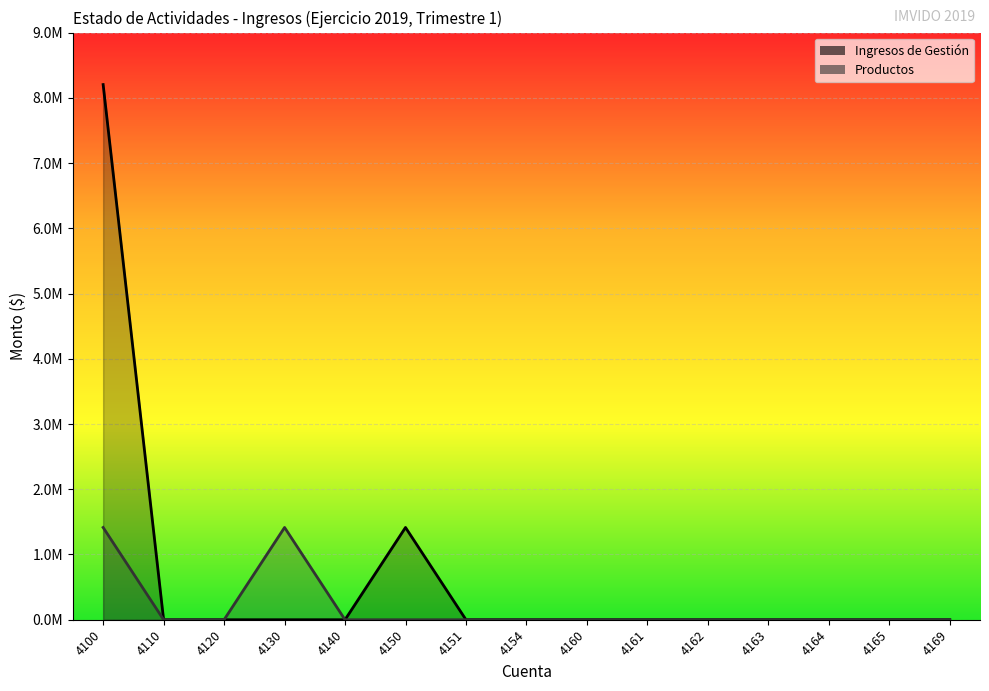

What is the greatest value displayed?

8202655.2